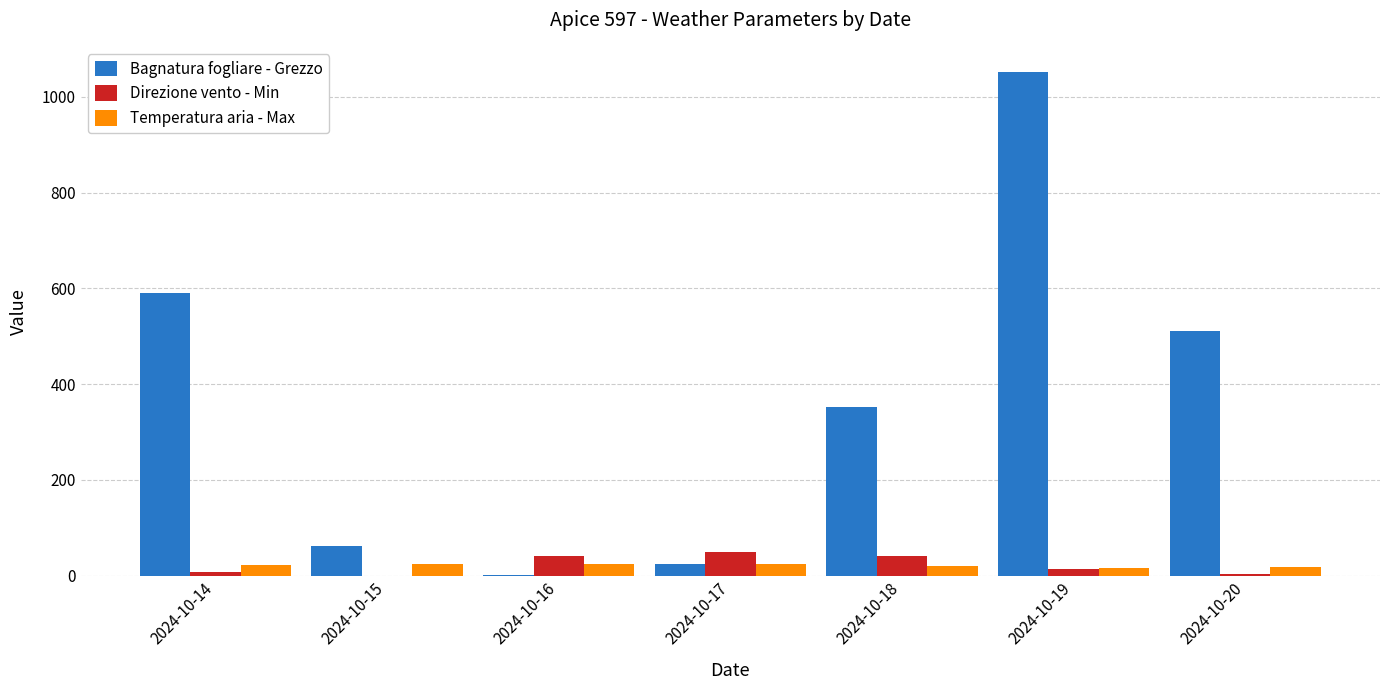

Which series changed the most between 2024-10-14 and 2024-10-19?

Bagnatura fogliare - Grezzo